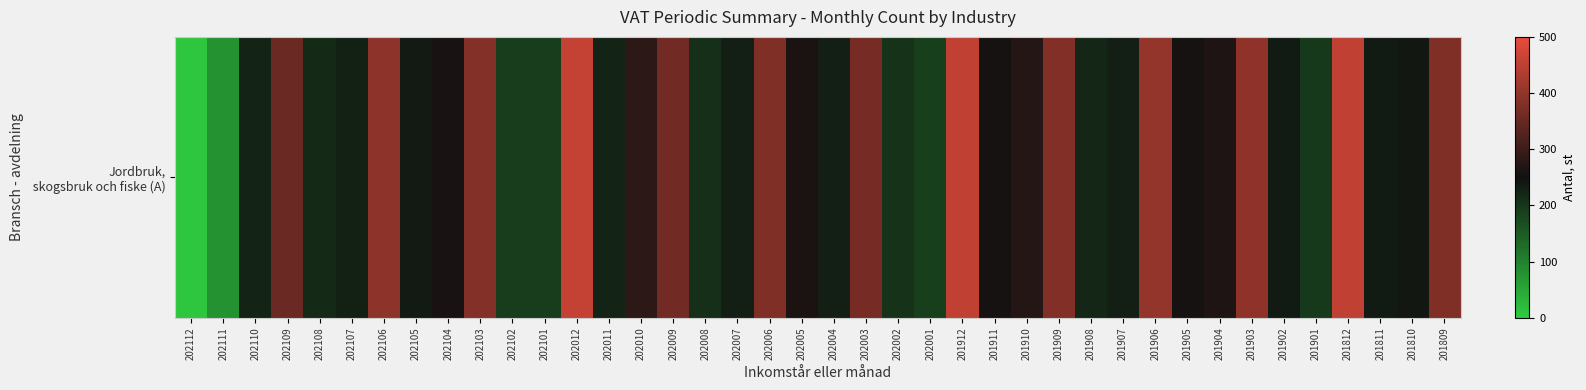

The chart shows a value of 189 at 202003. True or false?

False